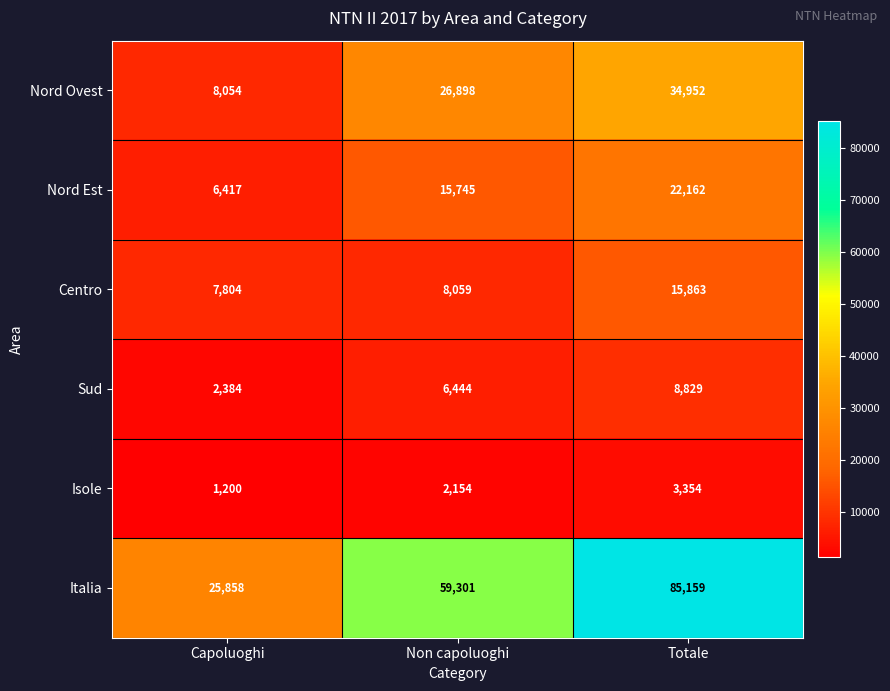

What is the difference between the highest and lowest values at Capoluoghi?

24658